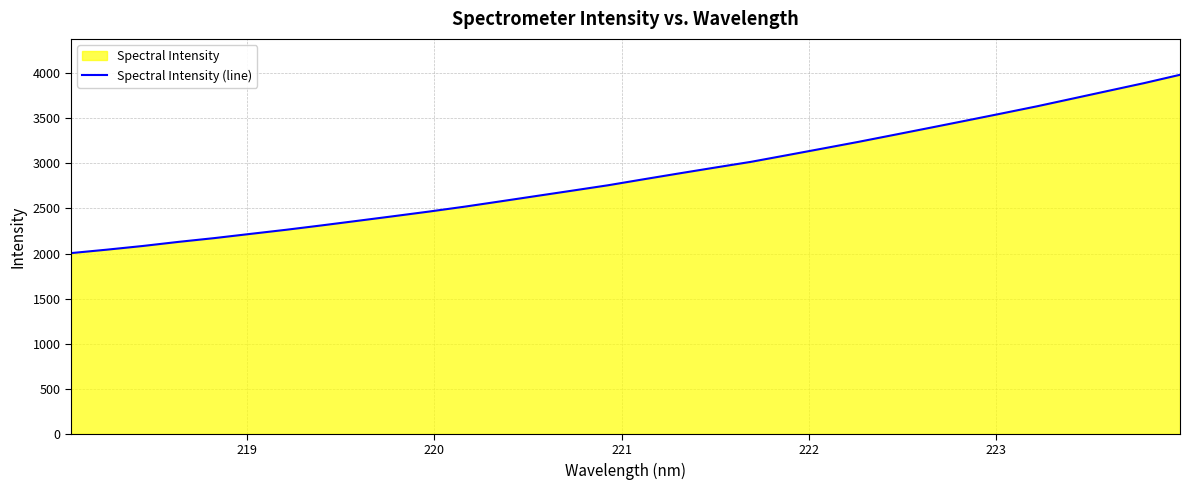

How many lines are shown in the chart?

1